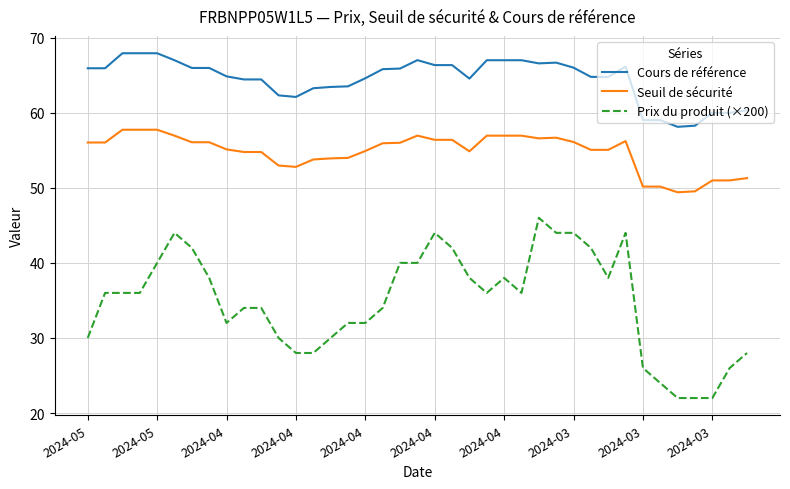

What is the difference between the second highest and minimum values in the Seuil de sécurité series?

8.3